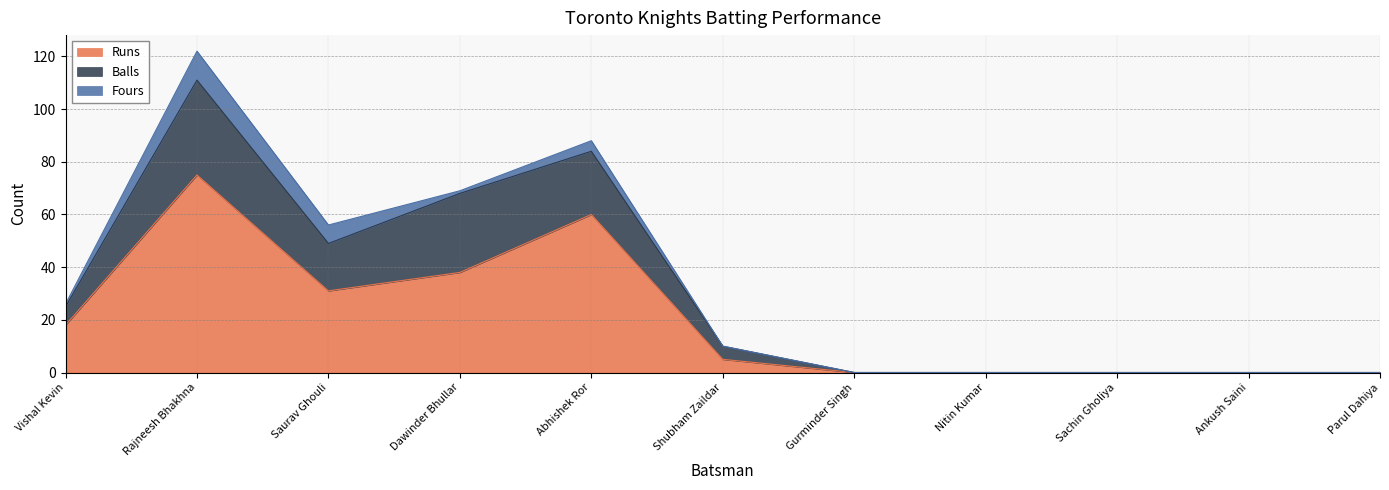

What is the greatest value displayed?

75